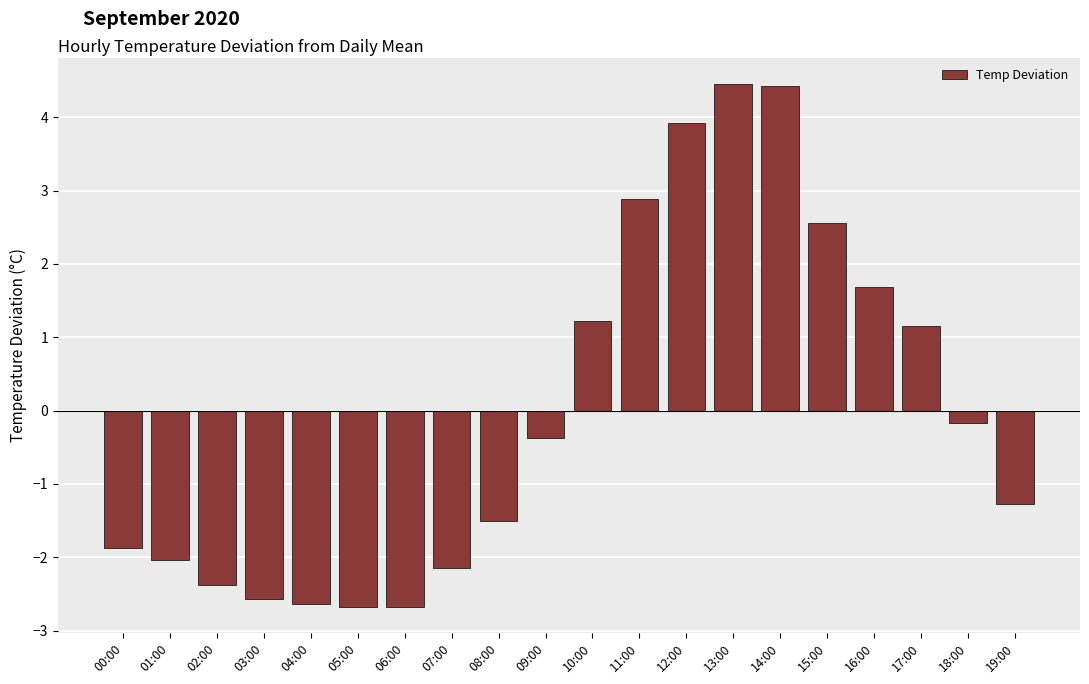

What value does the data have at 00:00?

-1.9